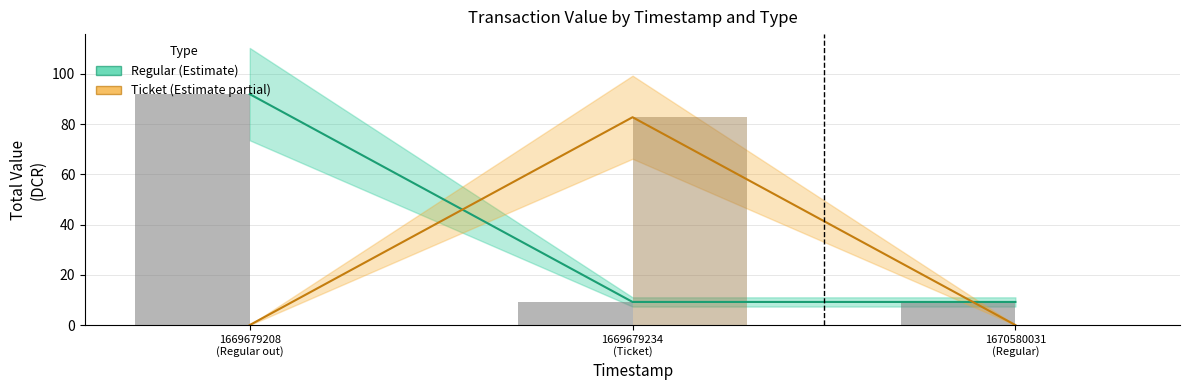

Between 1669679208
(Regular out) and 1670580031
(Regular), which series saw the biggest shift?

Regular_mid